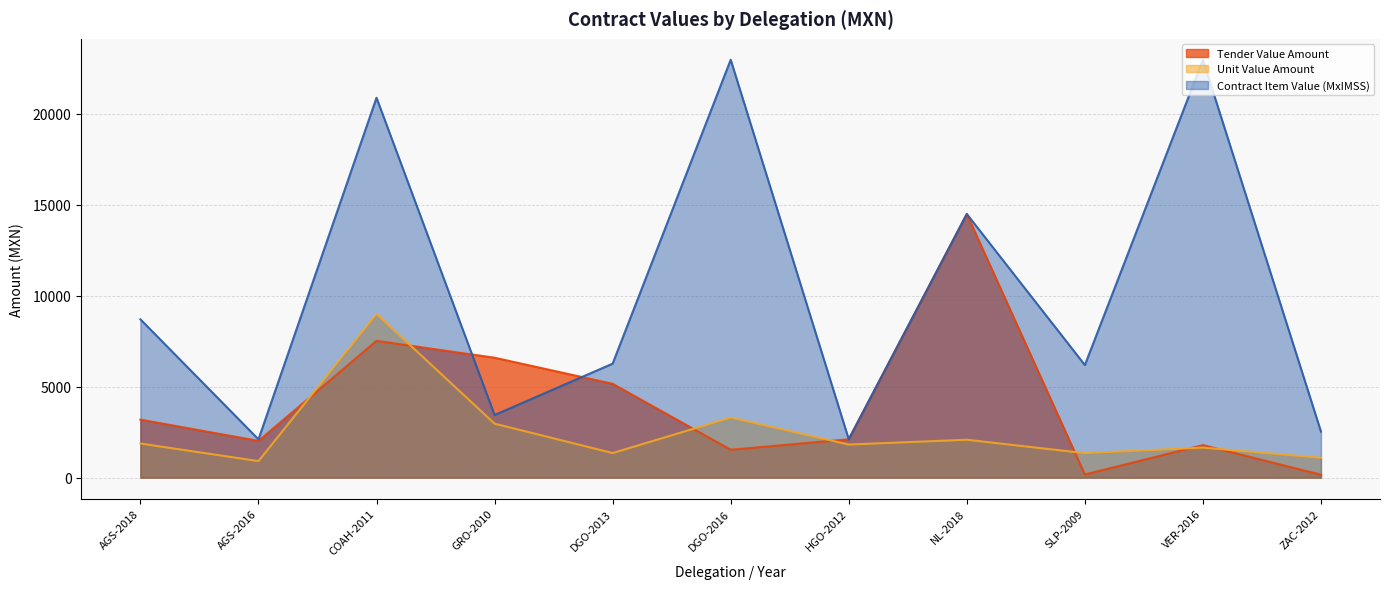

Count the number of data series in this chart.

3